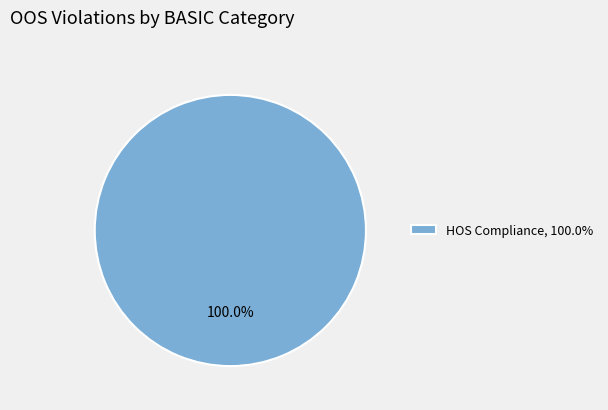

Rank the categories by value from highest to lowest.

HOS Compliance, 100.0%